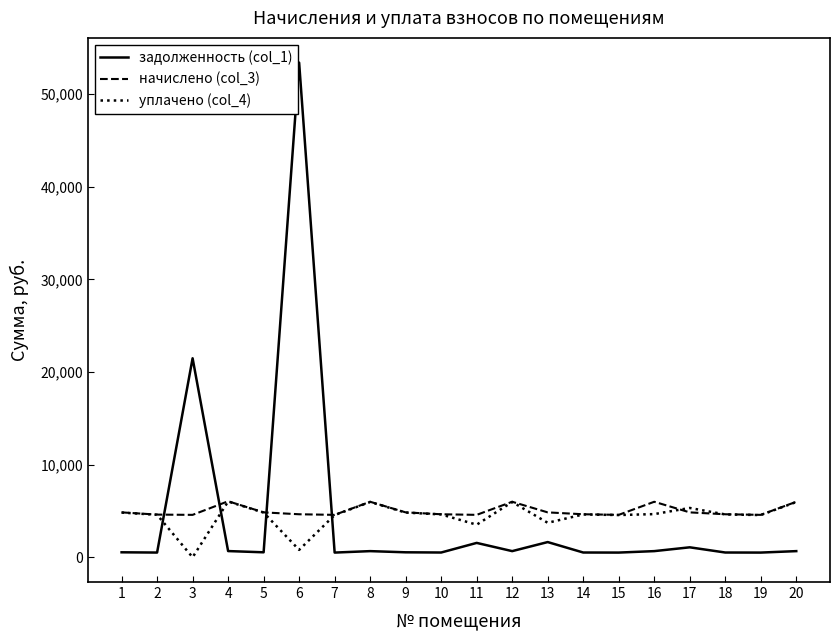

What is the maximum value shown in the chart?

53390.8